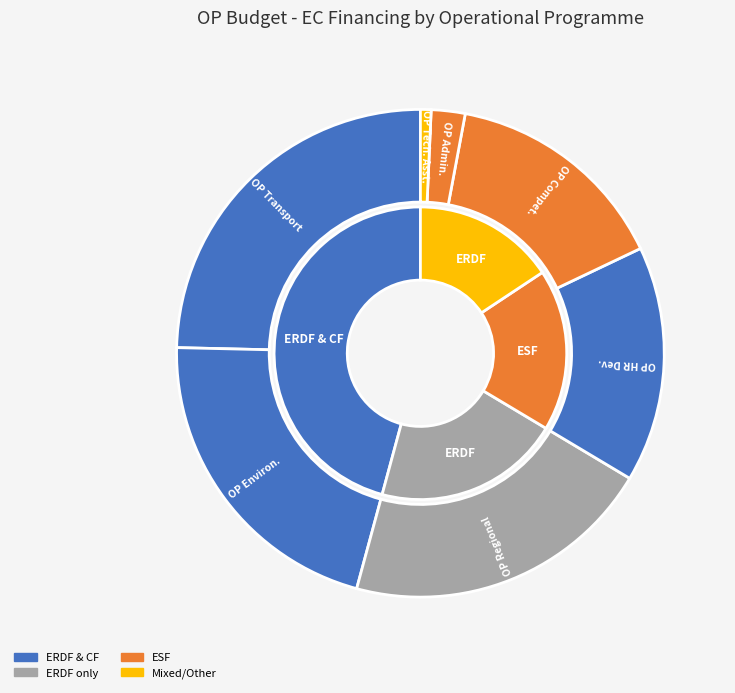

To the nearest percent, what is the combined percentage of OP Competitiveness and OP Transport?

40%